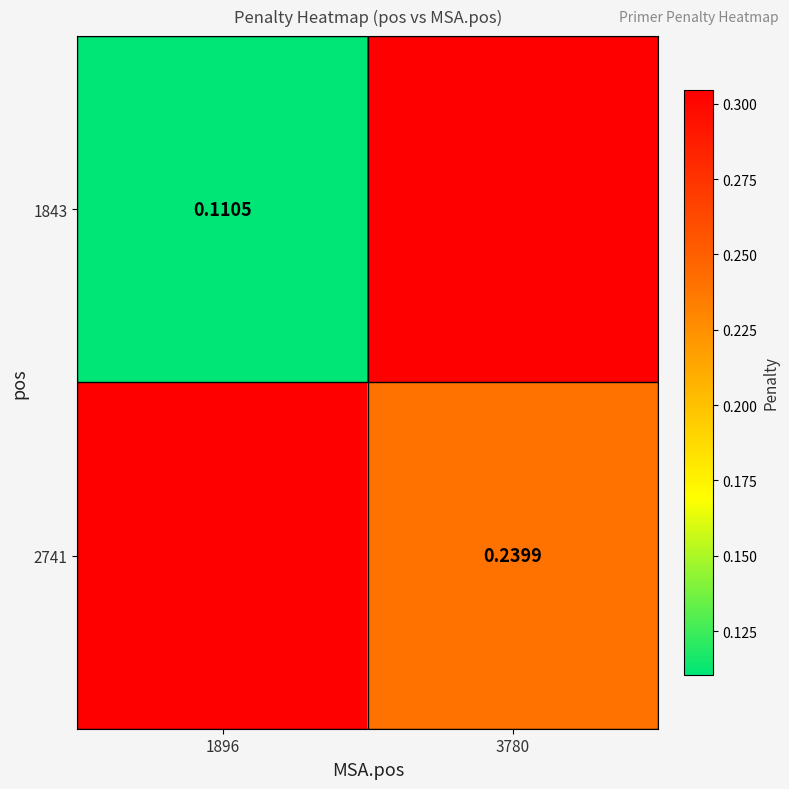

Is the value of 2741 at 3780 greater than the value of 1843 at 1896?

Yes